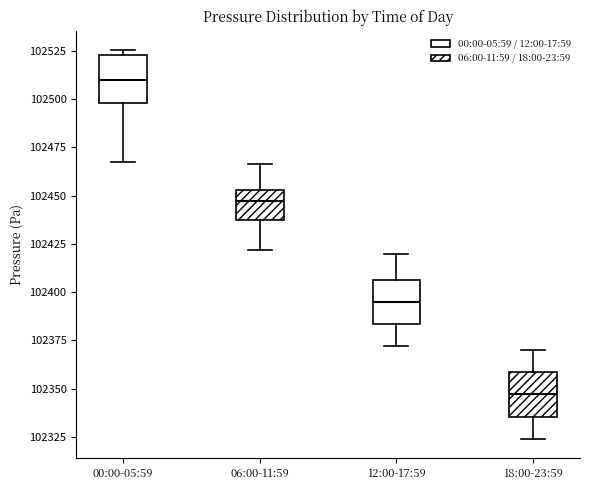

Which box has the lowest median line?

18:00-23:59